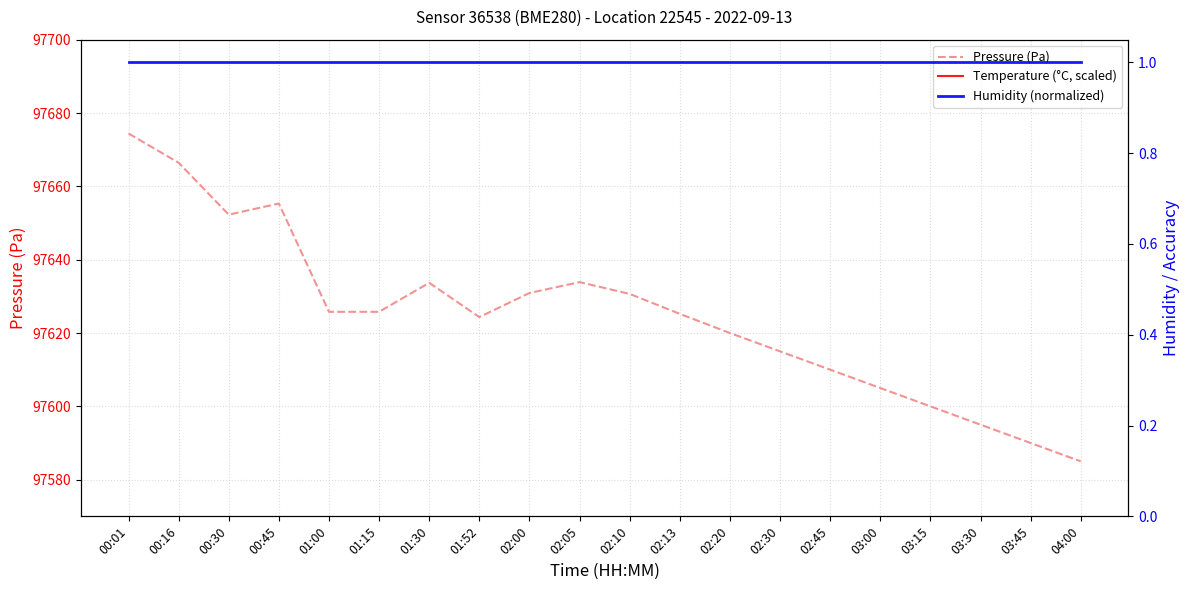

What position from the left is 03:00?

16